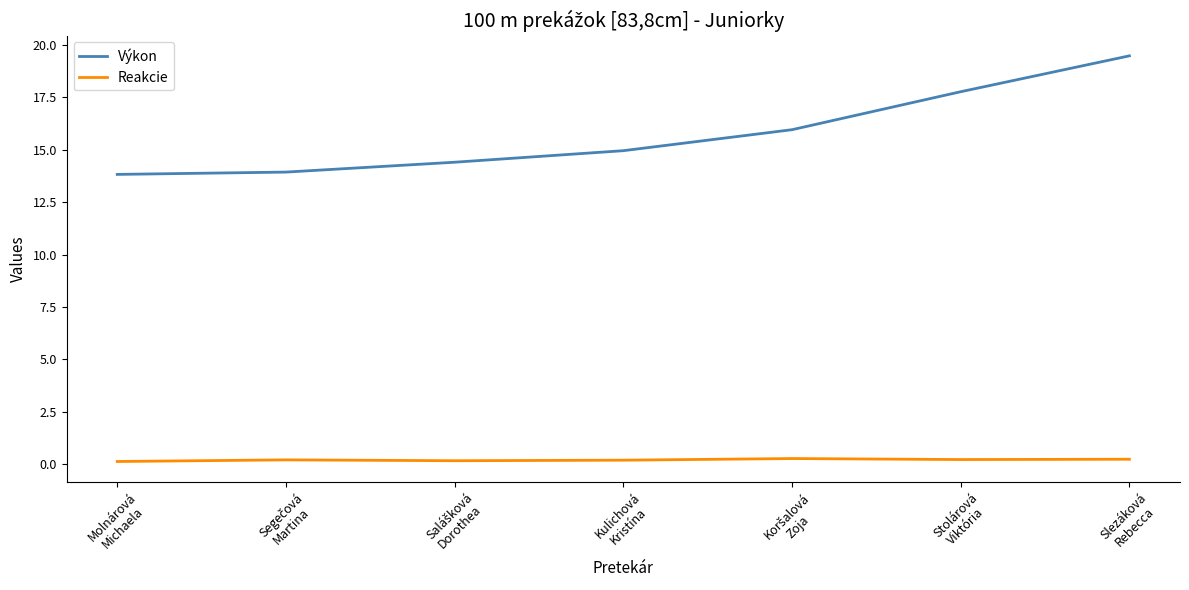

What is the maximum value shown in the chart?

19.5